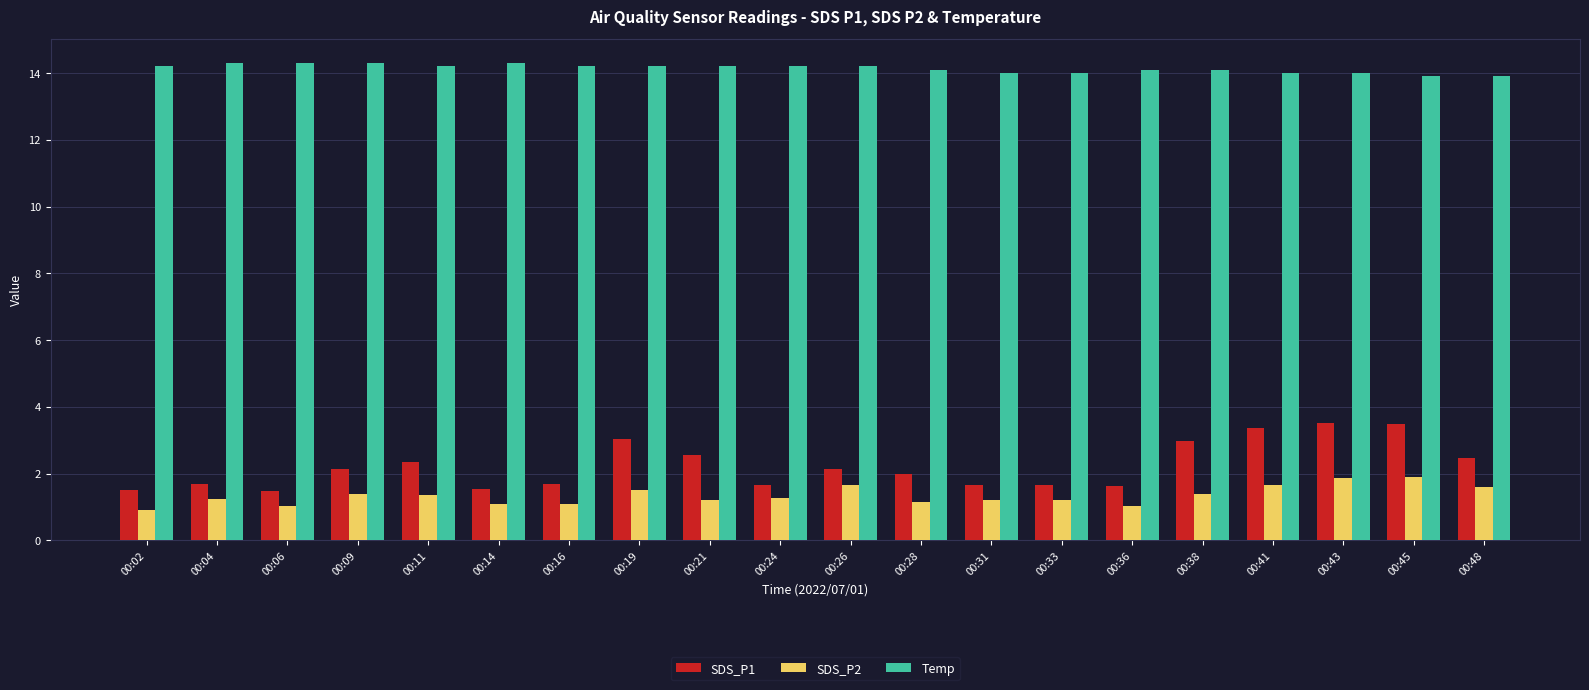

The SDS_P1 series shows 2.1 at 00:26. True or false?

True